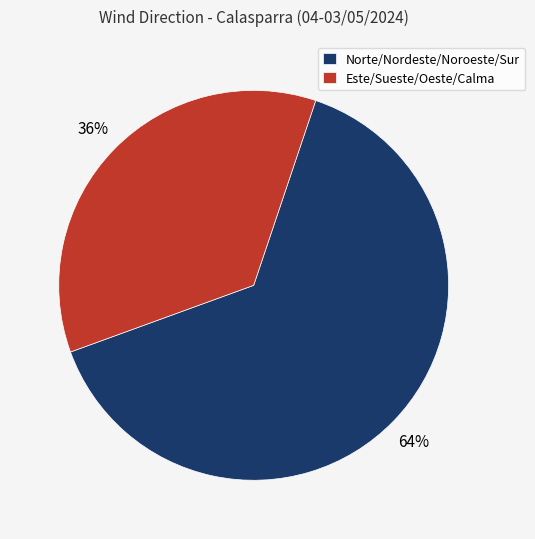

Do Norte/Nordeste/Noroeste/Sur and Este/Sueste/Oeste/Calma together represent more than half of the pie?

Yes